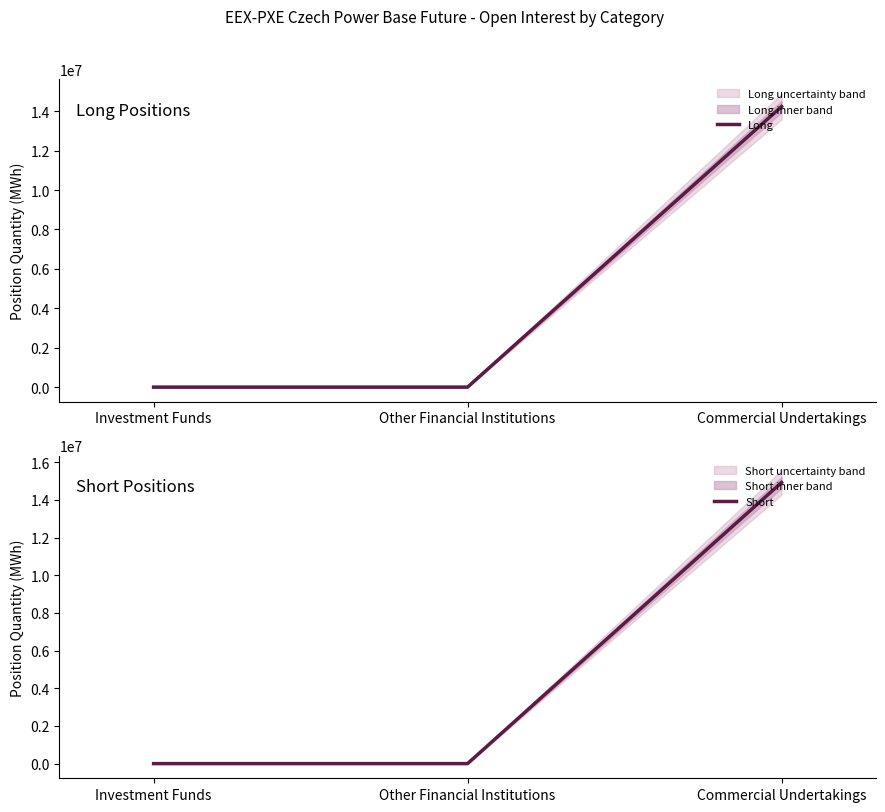

At which label is Short closest to 7460483?

Investment Funds